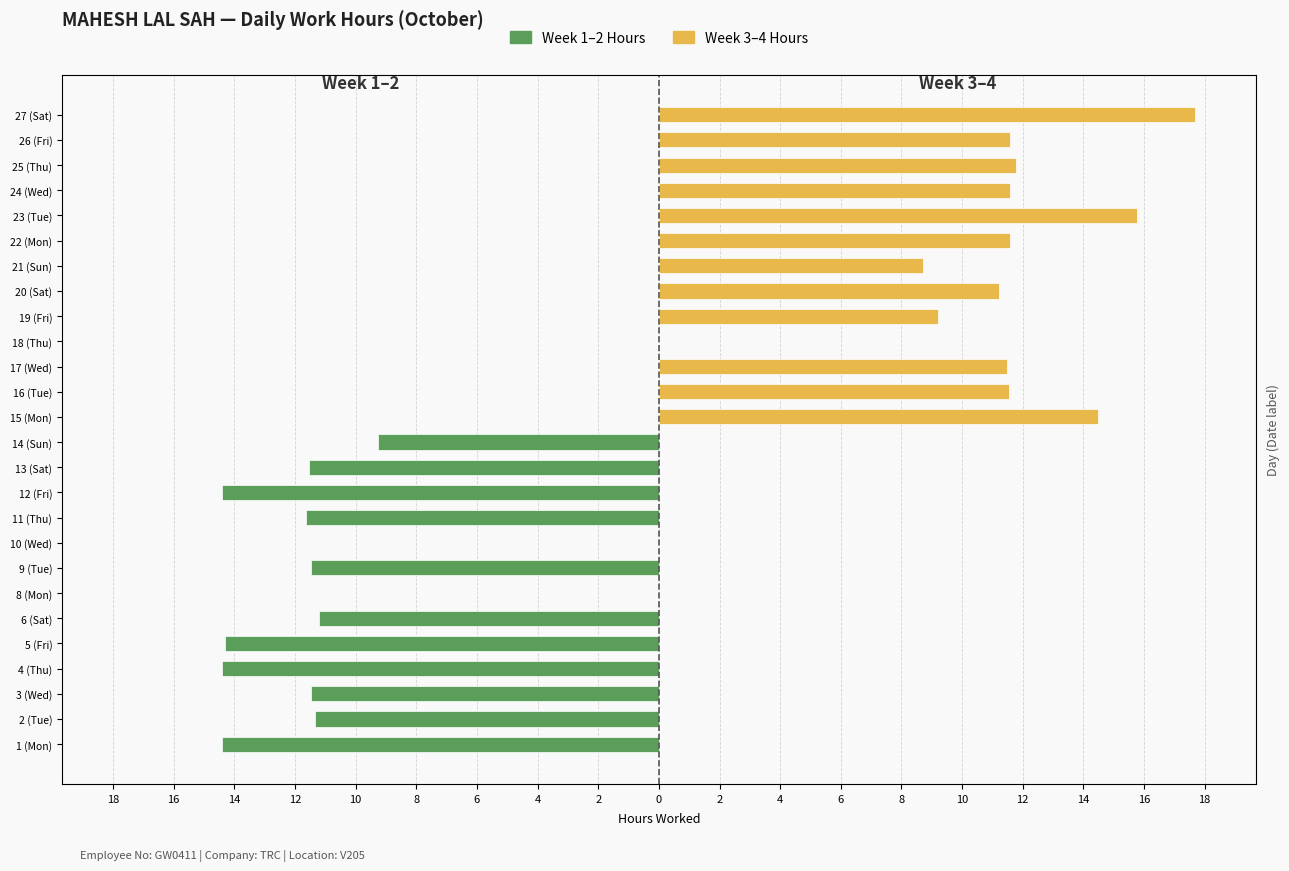

Which series has the widest spread of values?

Week 3–4